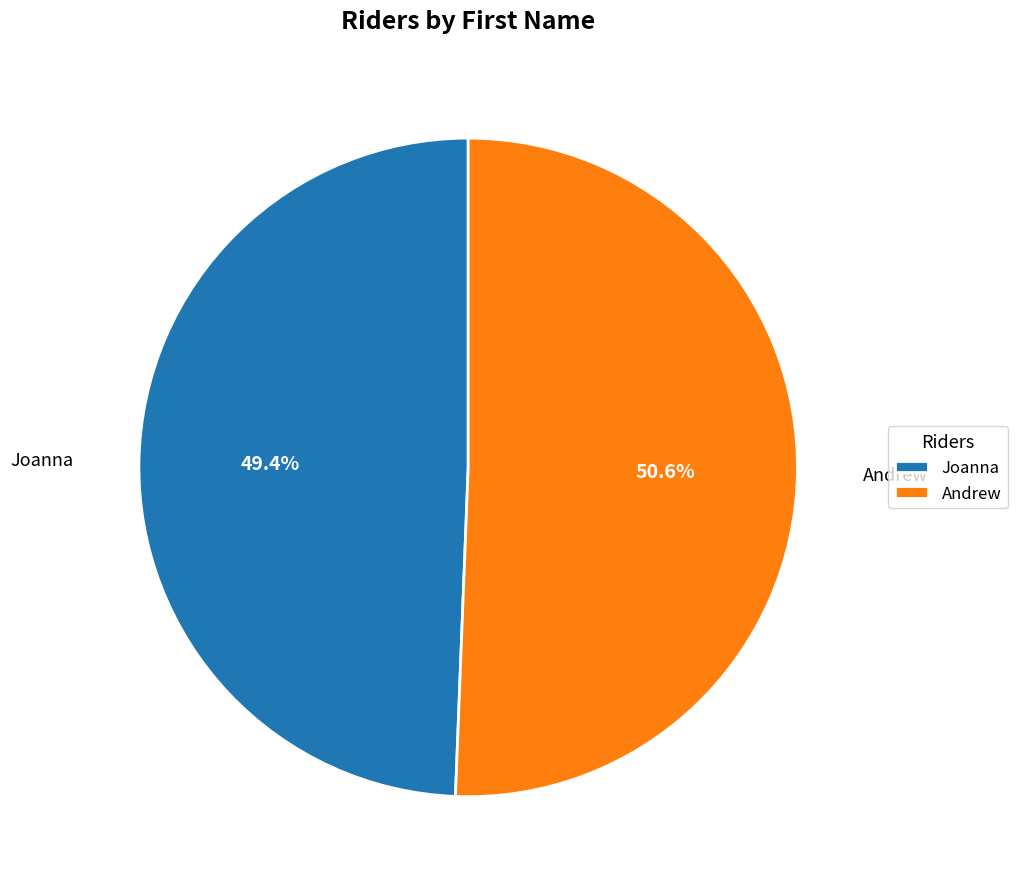

What portion of the pie excludes Joanna?

50.6%